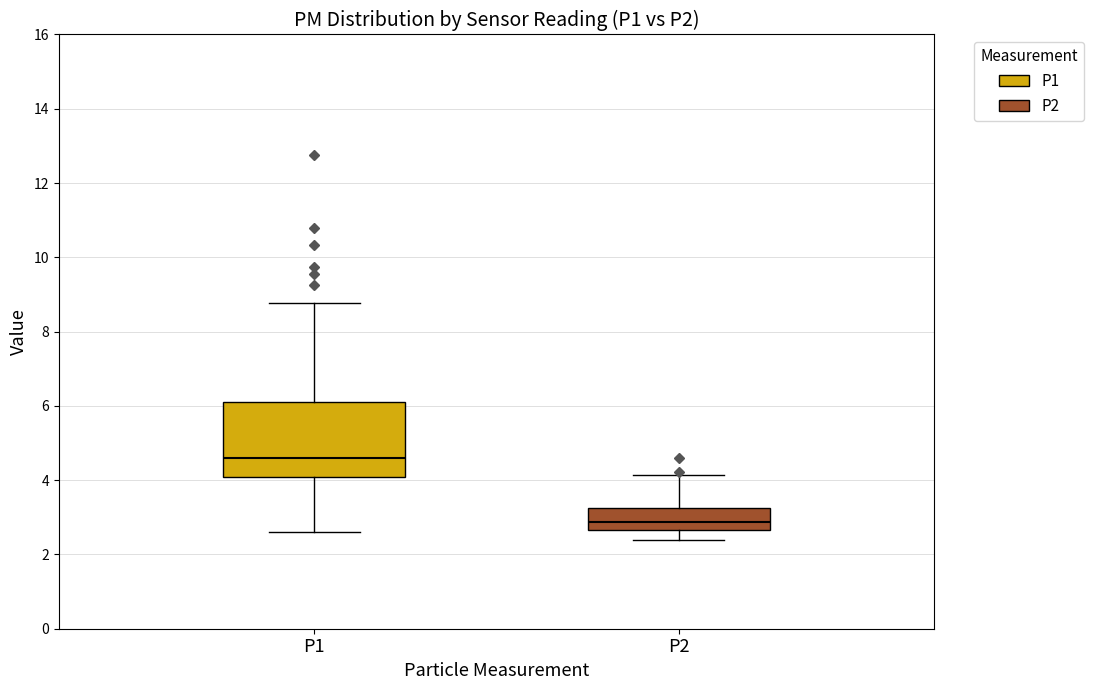

Where does the median line of the box for P1 sit on the y-axis? The values are not printed on the chart, so give them approximately, as read against the axis.

4.6